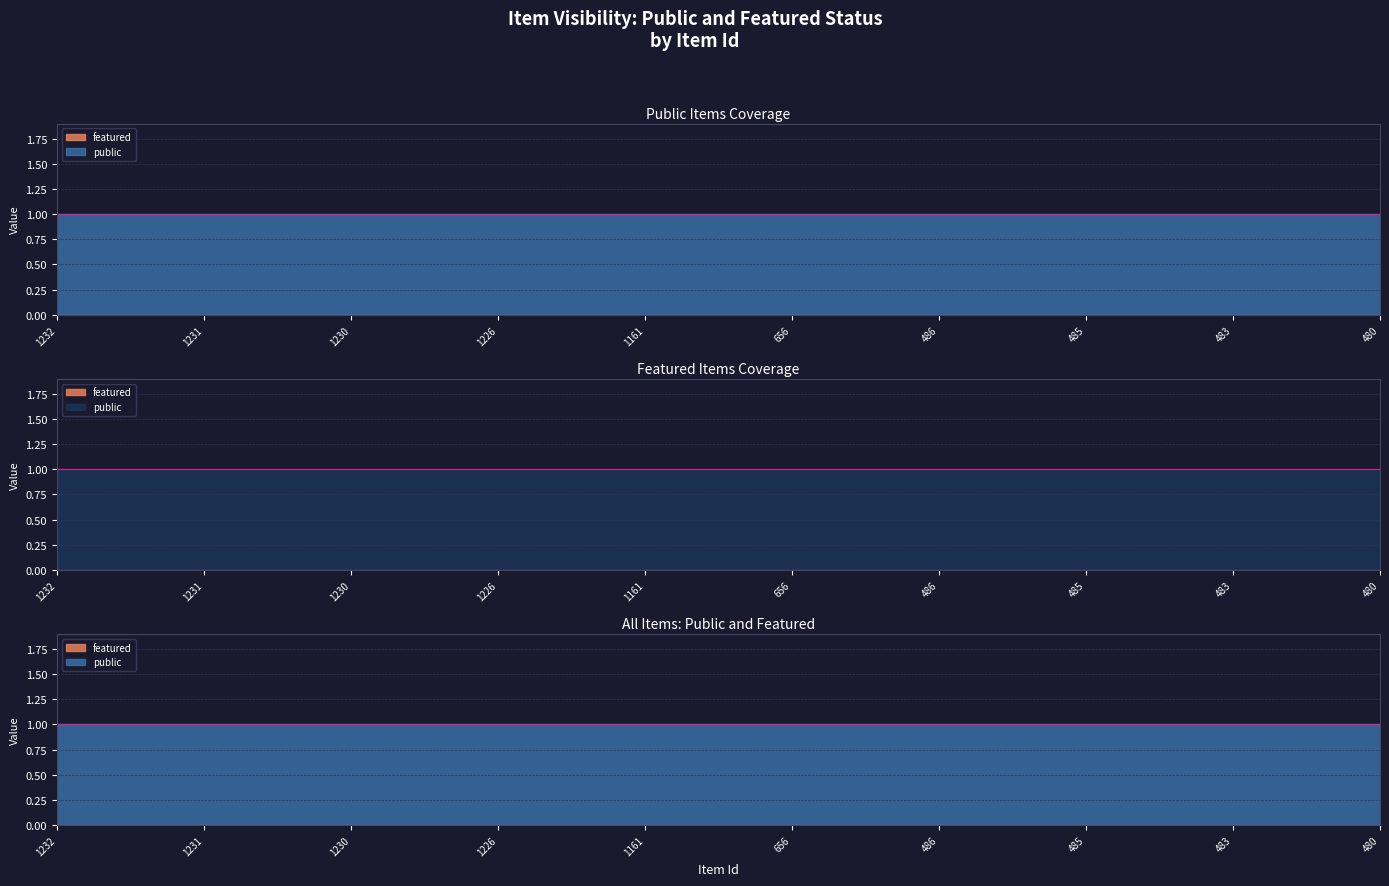

Rank the series by their average value, from lowest to highest.

featured, public